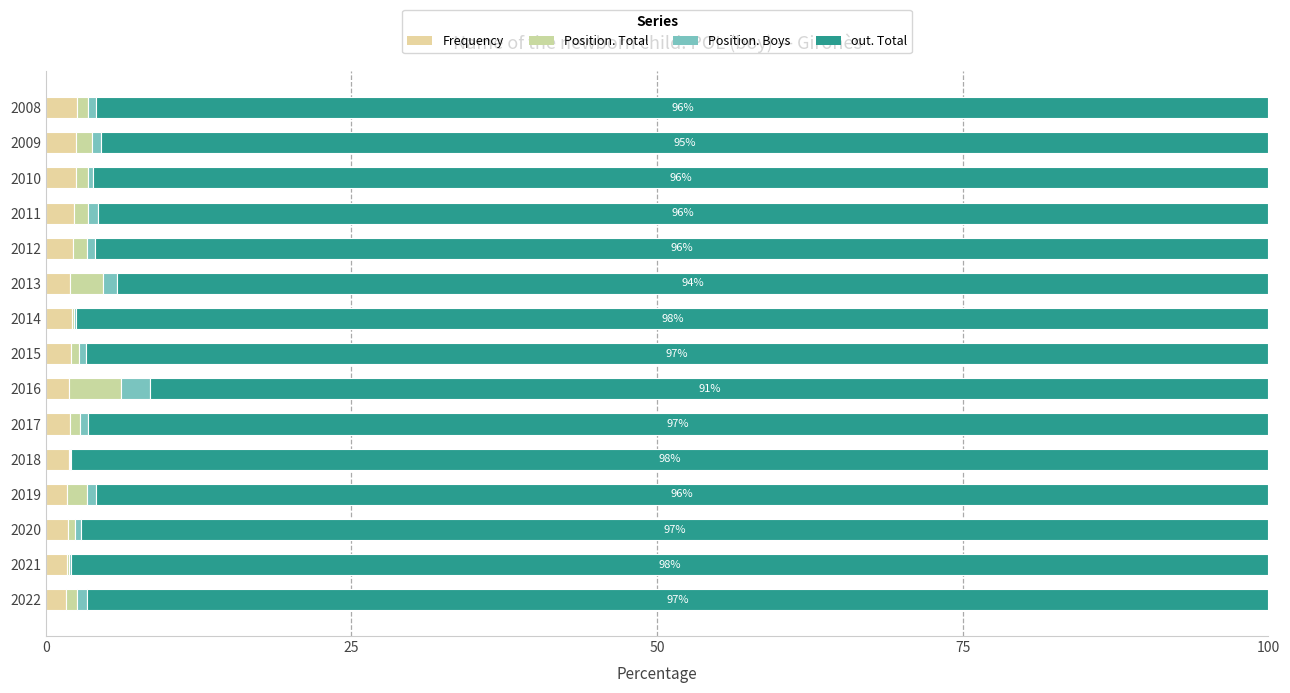

What are all the series names shown in the legend?

Frequency, Position. Total, Position. Boys, out. Total